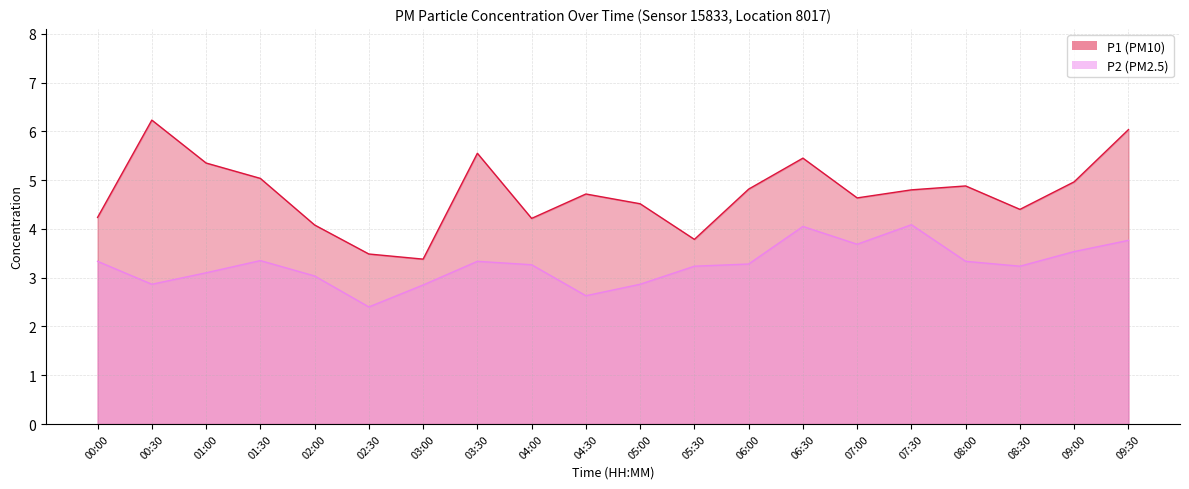

What is the total value across all series at 09:00?

8.5